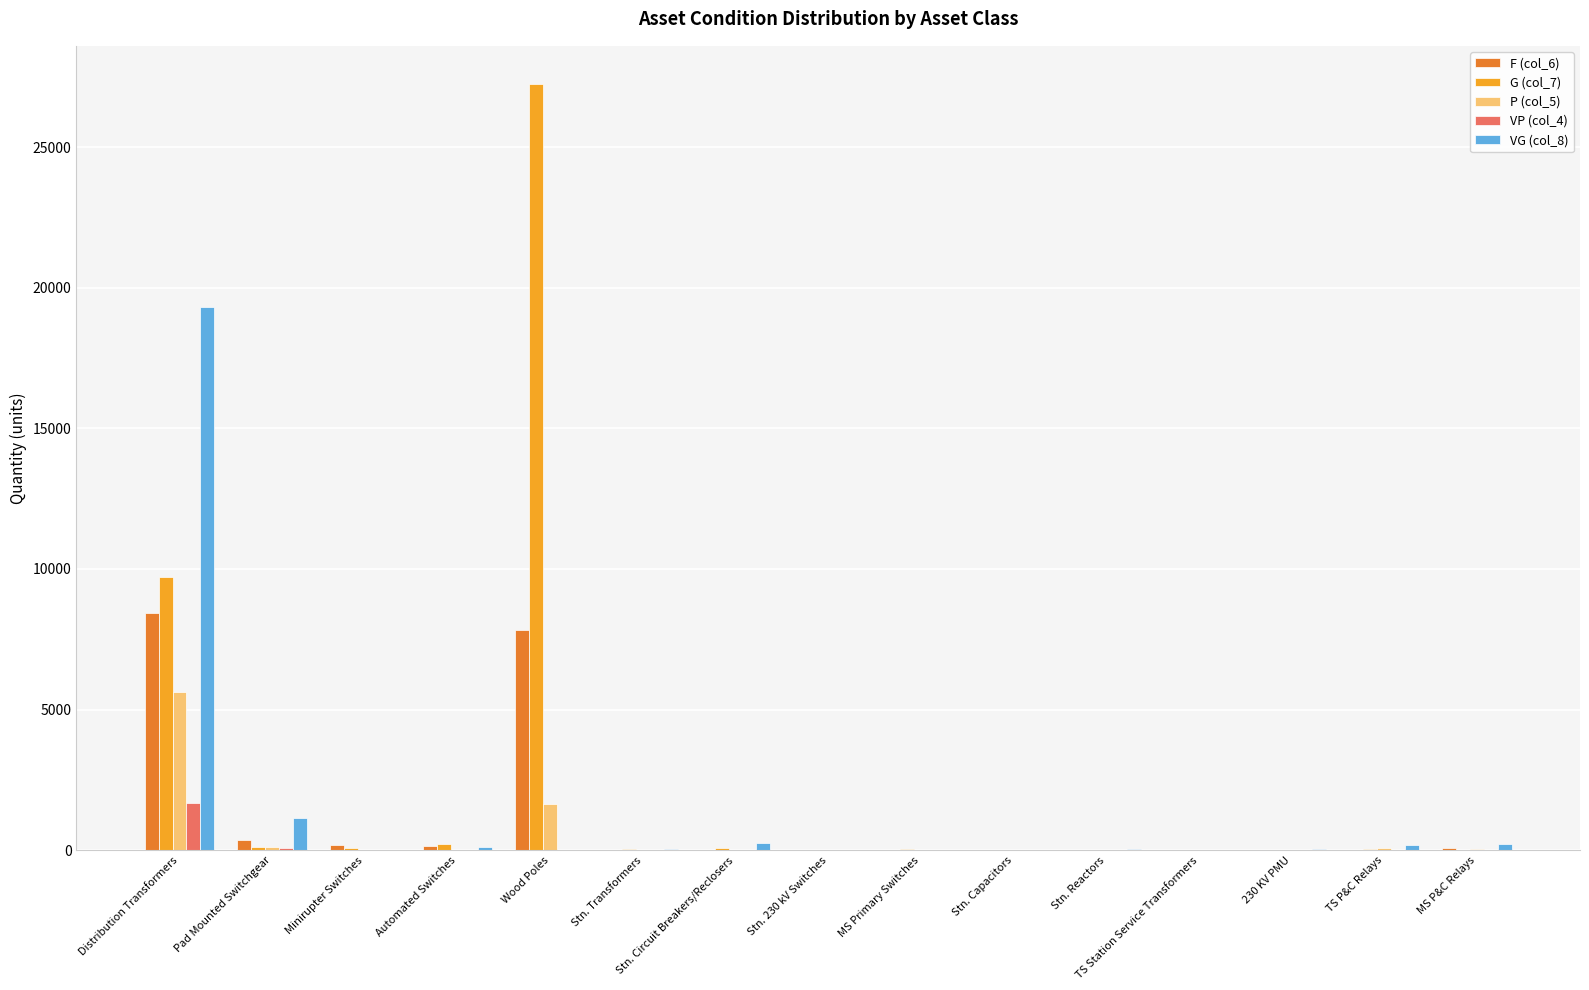

At which category is the sum across all series the highest?

Distribution Transformers